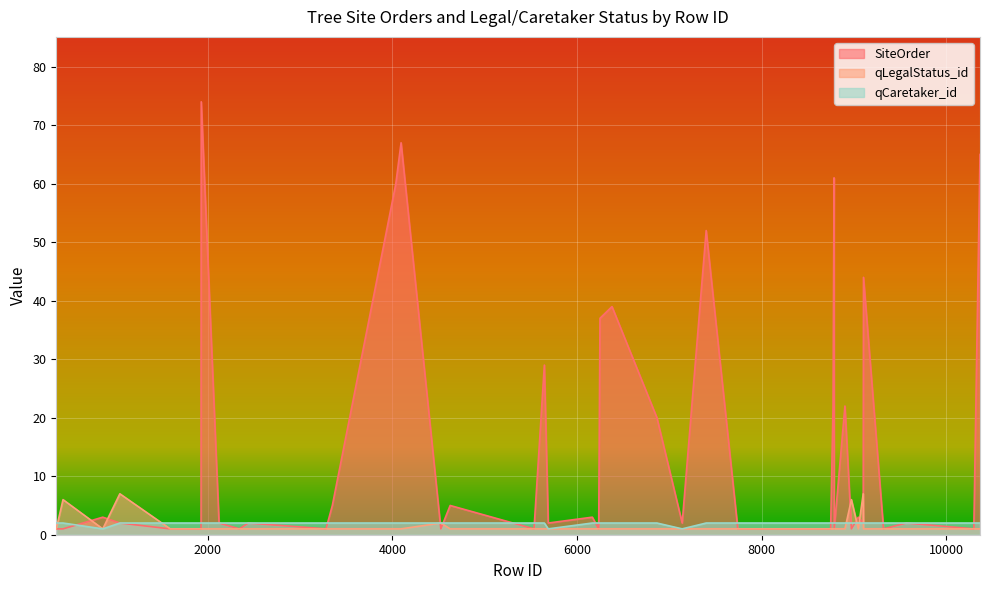

True or false: qCaretaker_id has more than 0 interior local peaks.

False